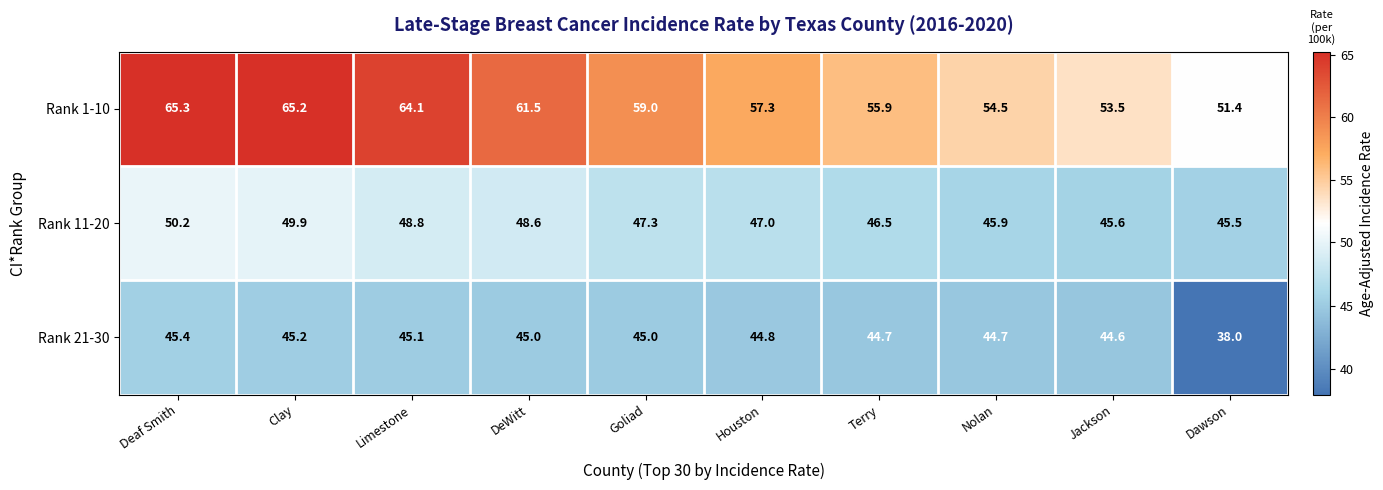

What is the smallest value displayed?

38.0